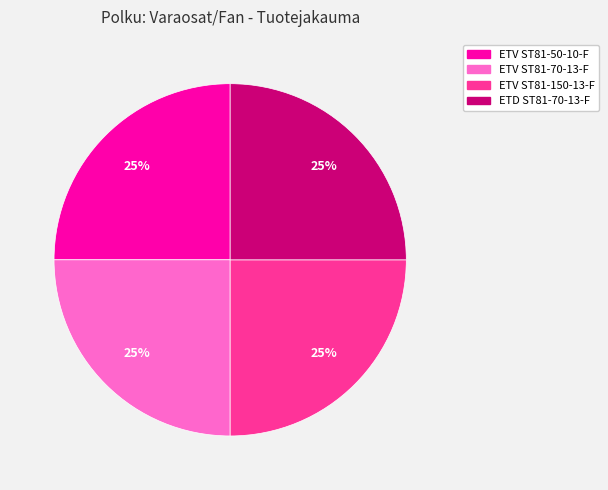

Does ETV ST81-70-13-F represent more than half of the total?

No